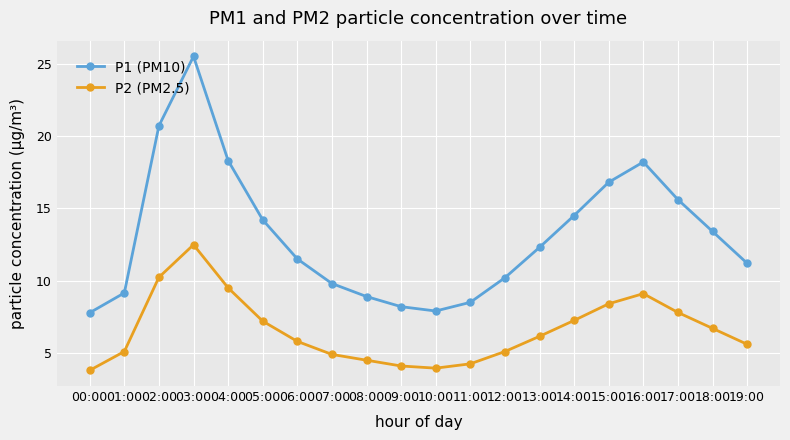

True or false: P2 (PM2.5) and P1 (PM10) intersect in this chart.

False